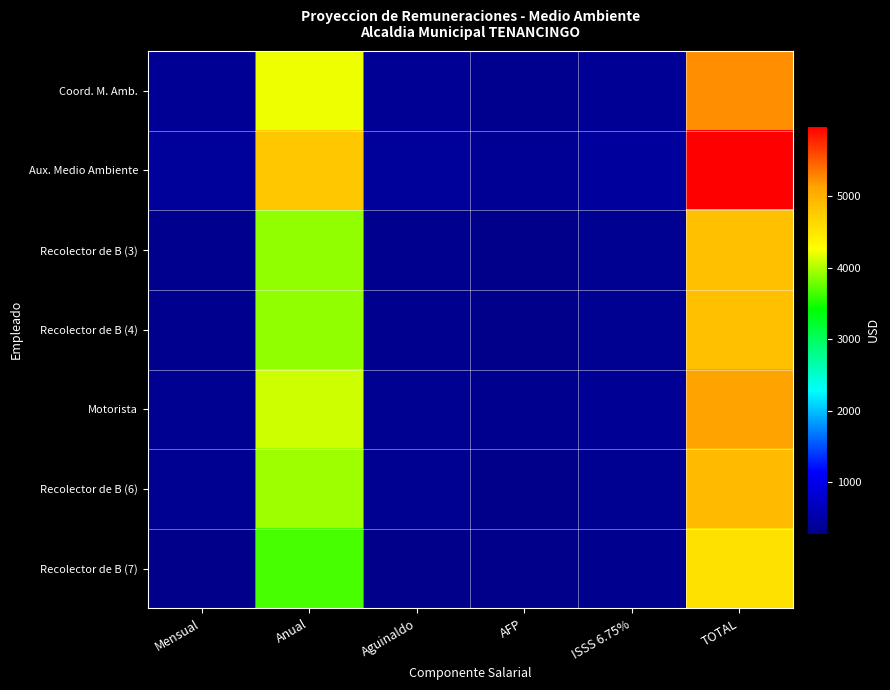

Reading left to right, what are all the values shown in this chart?

Coord. M. Amb.: Mensual=350.0	Anual=4200.0	Aguinaldo=350.0	AFP=315.0	ISSS 6.75%=367.4	TOTAL=5232.4
Aux. Medio Ambiente: Mensual=400.0	Anual=4800.0	Aguinaldo=400.0	AFP=360.0	ISSS 6.75%=420.0	TOTAL=5980.0
Recolector de B (3): Mensual=324.1	Anual=3889.2	Aguinaldo=324.1	AFP=291.7	ISSS 6.75%=340.3	TOTAL=4845.3
Recolector de B (4): Mensual=324.1	Anual=3889.2	Aguinaldo=324.1	AFP=291.7	ISSS 6.75%=340.3	TOTAL=4845.3
Motorista: Mensual=342.4	Anual=4108.8	Aguinaldo=342.4	AFP=308.2	ISSS 6.75%=359.5	TOTAL=5118.9
Recolector de B (6): Mensual=328.5	Anual=3941.5	Aguinaldo=328.5	AFP=295.6	ISSS 6.75%=344.9	TOTAL=4910.4
Recolector de B (7): Mensual=304.2	Anual=3650.0	Aguinaldo=304.2	AFP=282.8	ISSS 6.75%=310.2	TOTAL=4547.2